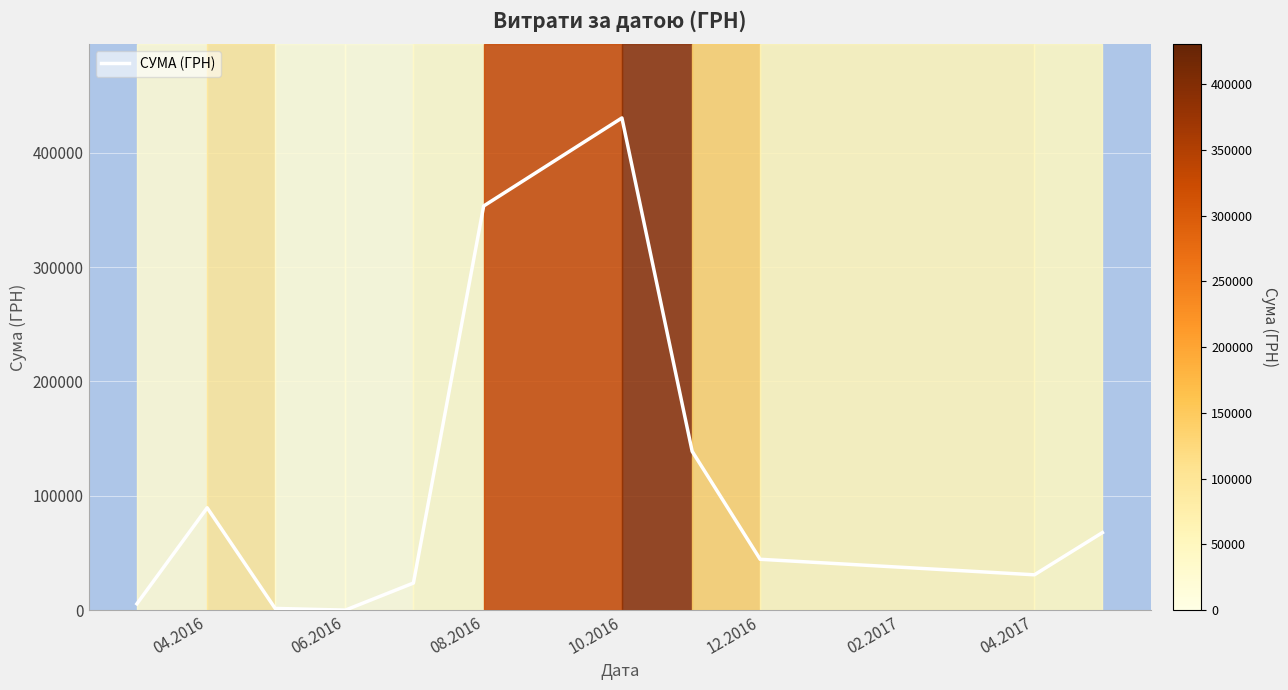

What is the minimum value shown in the chart?

120.0